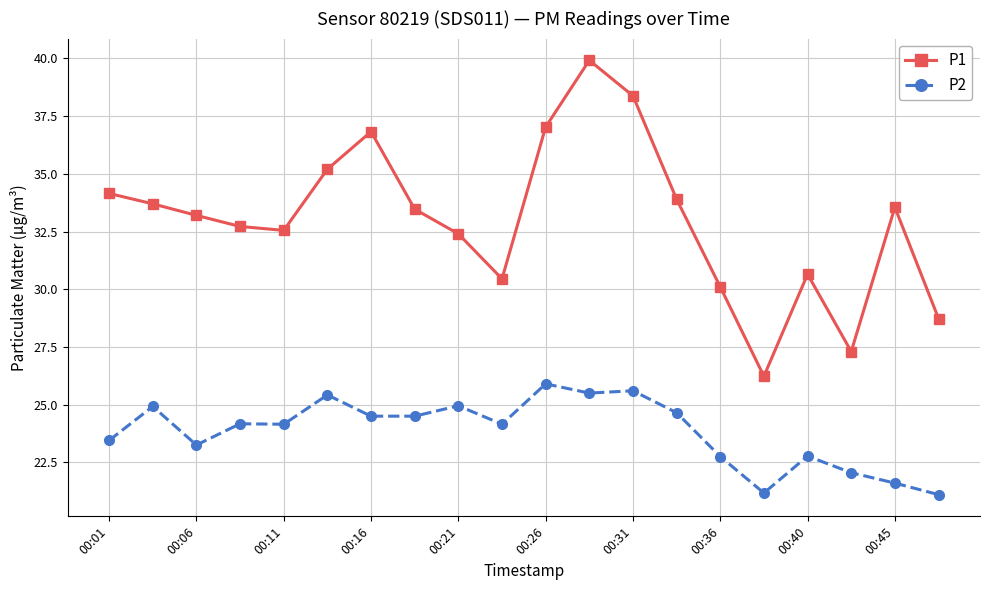

List the series in order of their overall mean, lowest first.

P2, P1